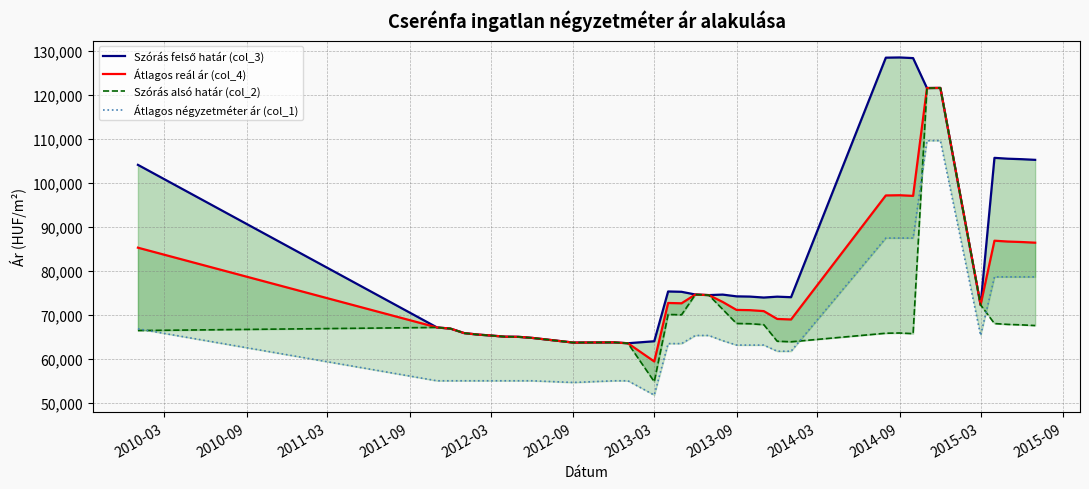

Is this an area chart (filled region under the line)?

No